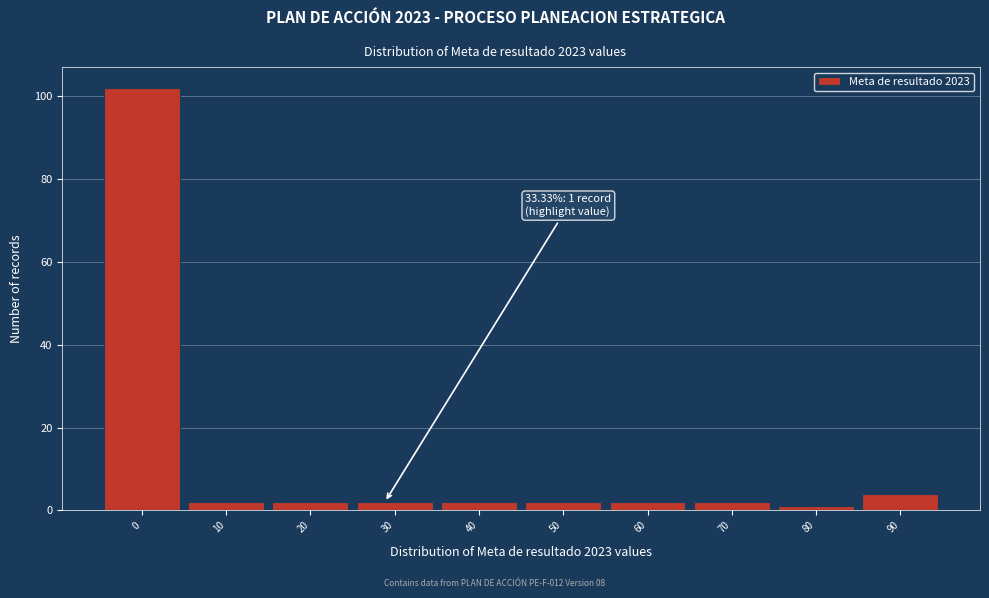

Reading left to right, what are all the values shown in this chart?

102	2	2	2	2	2	2	2	1	4